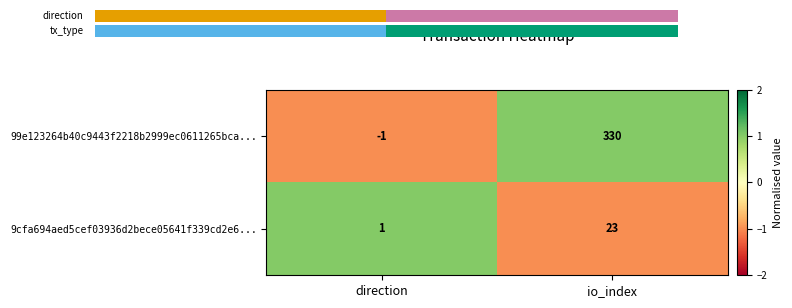

What is the maximum value for 9cfa694aed5cef03936d2bece05641f339cd2e6...?

23